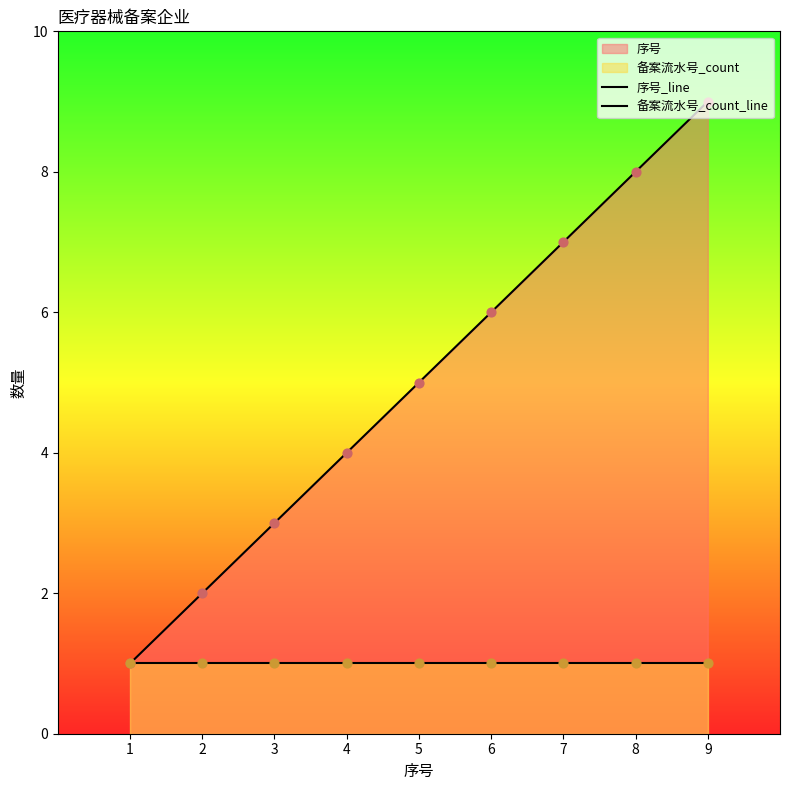

What is the total value across all series at 6?

7